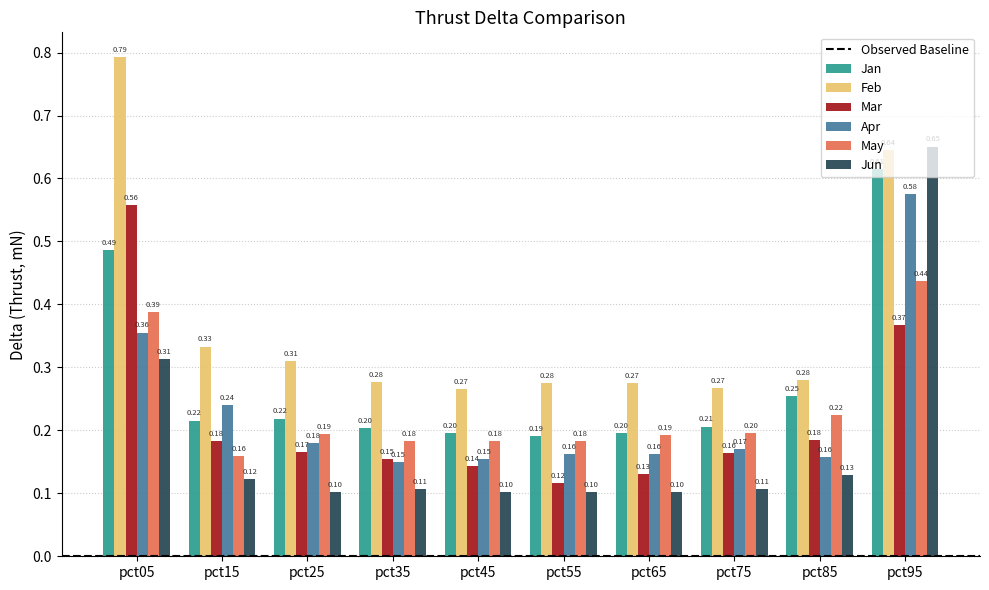

How many bars are there in each group?

6